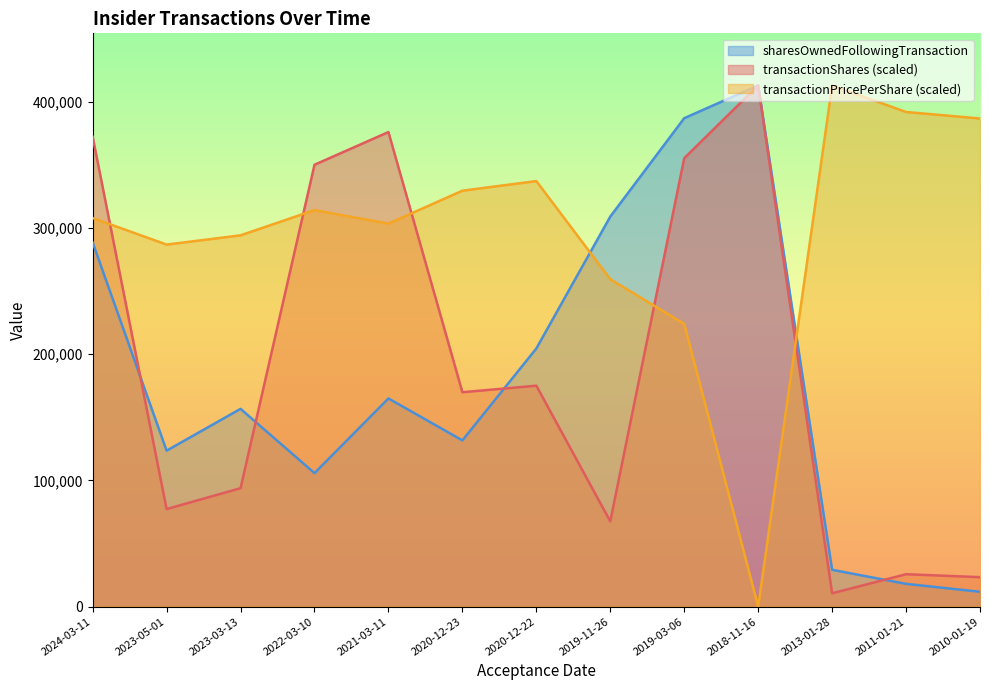

At how many categories does at least one series exceed 174265?

13